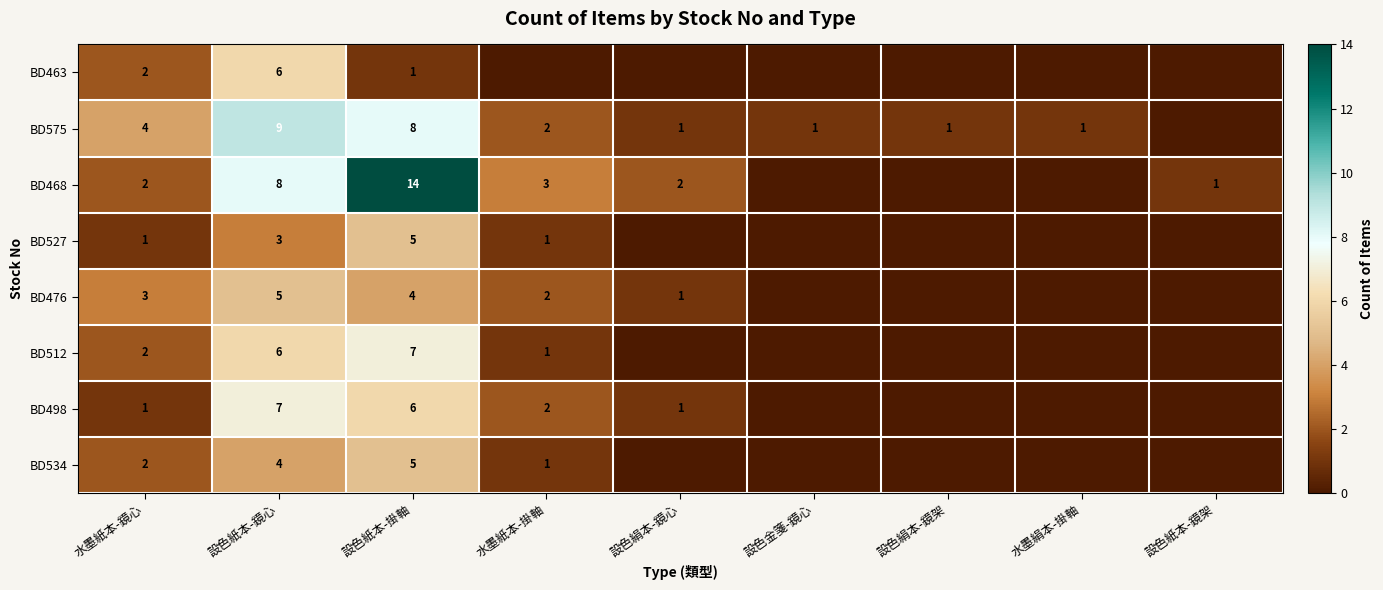

Is the value of BD468 at 水墨紙本-掛軸 greater than the value of BD575 at 設色絹本-鏡架?

Yes